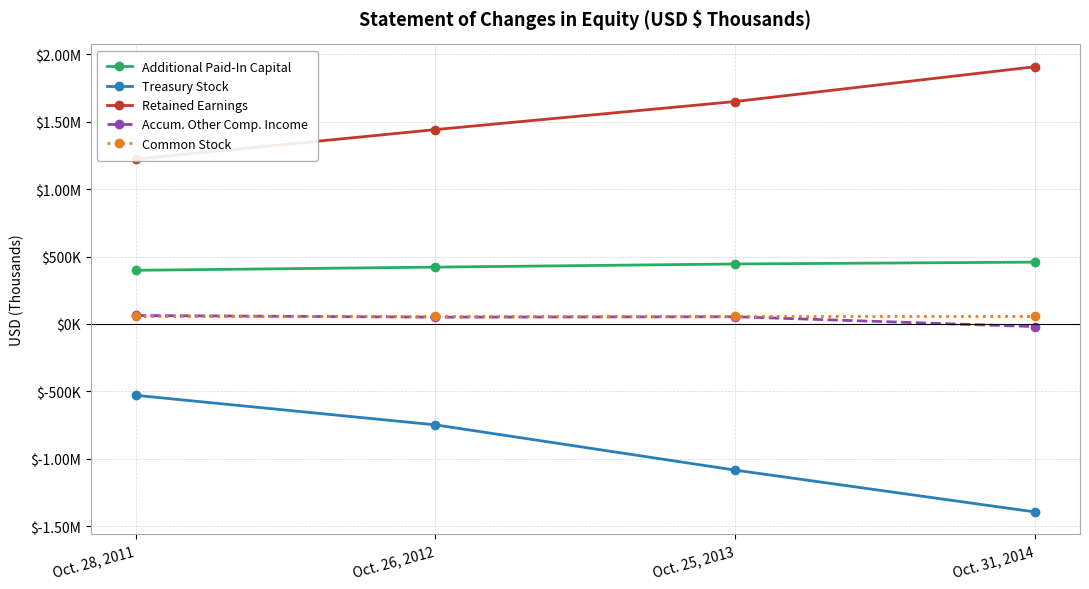

At how many categories does at least one series exceed 1124180?

4